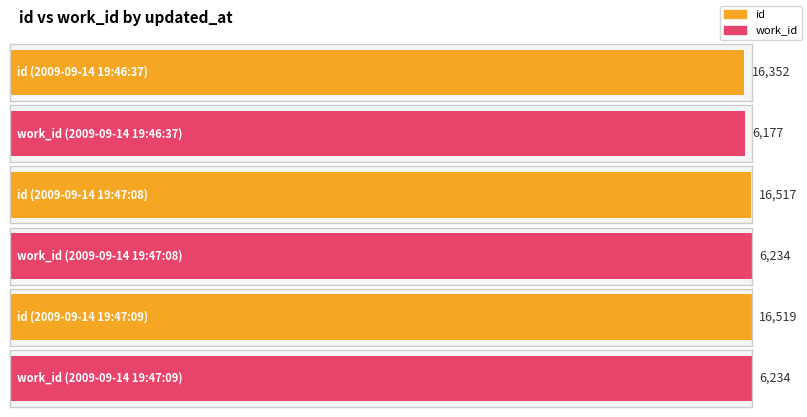

Reading left to right, what are all the values shown in this chart?

id: 2009-09-14 19:46:37=16352	2009-09-14 19:47:08=16517	2009-09-14 19:47:09=16519
work_id: 2009-09-14 19:46:37=6177	2009-09-14 19:47:08=6234	2009-09-14 19:47:09=6234